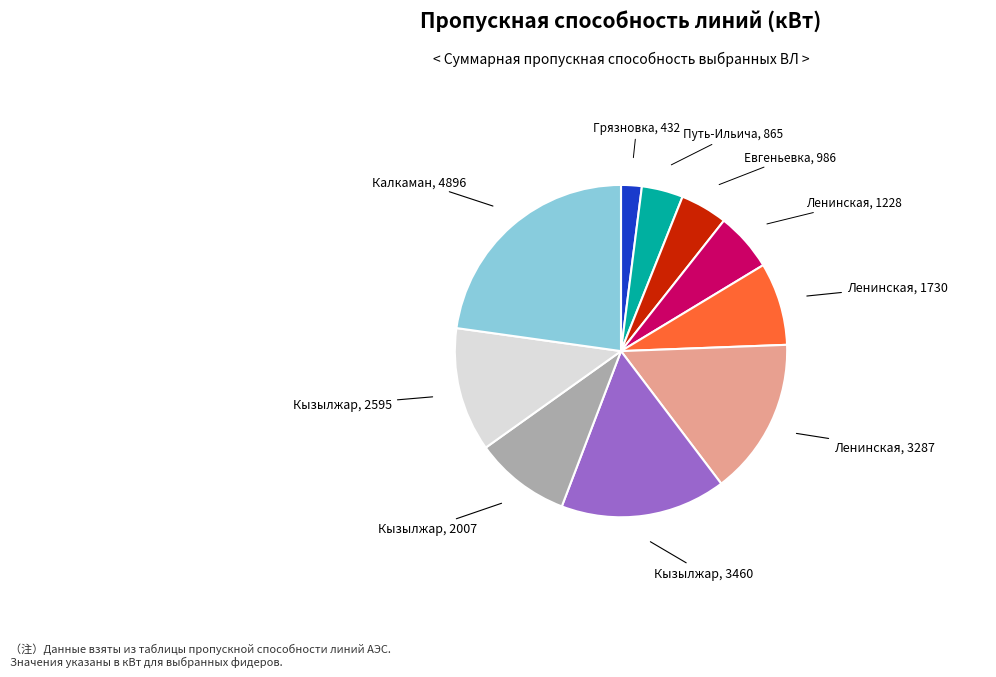

Is there a majority slice in this chart?

No